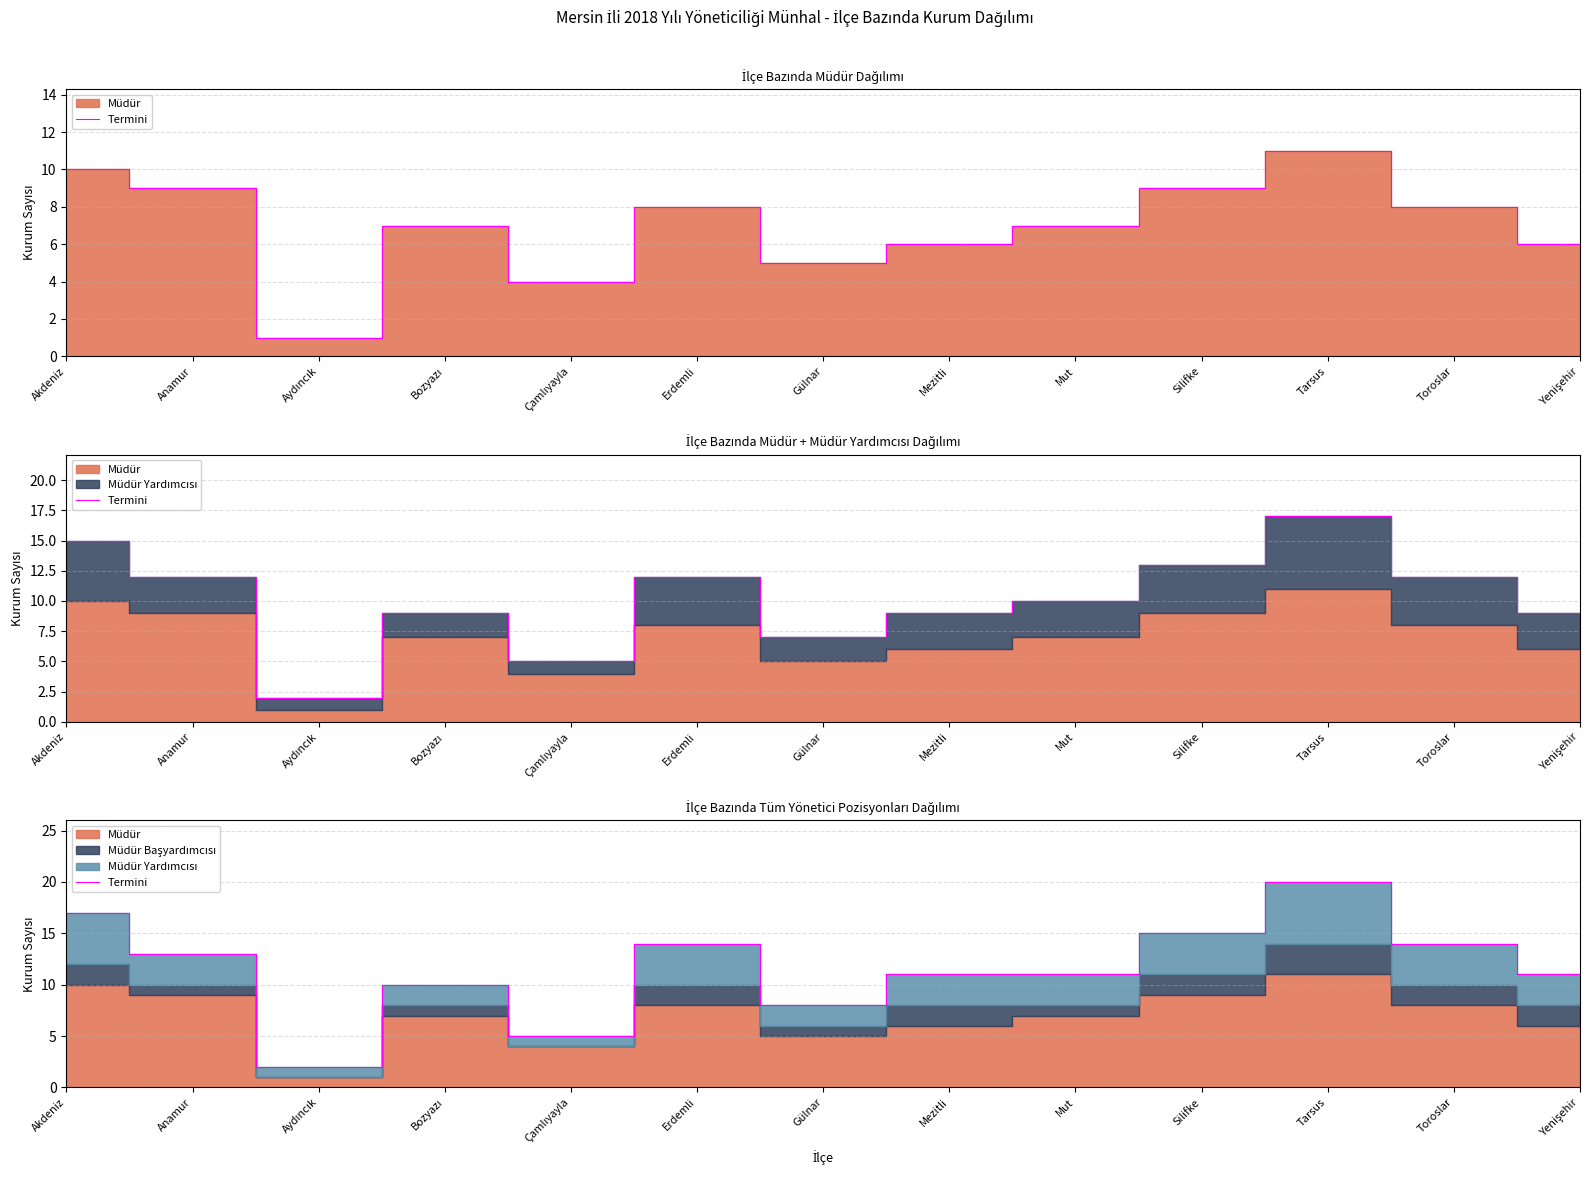

Reading left to right, list all the values displayed in this chart.

Akdeniz=17	Anamur=13	Aydıncık=2	Bozyazı=10	Çamlıyayla=5	Erdemli=14	Gülnar=8	Mezitli=11	Mut=11	Silifke=15	Tarsus=20	Toroslar=14	Yenişehir=11